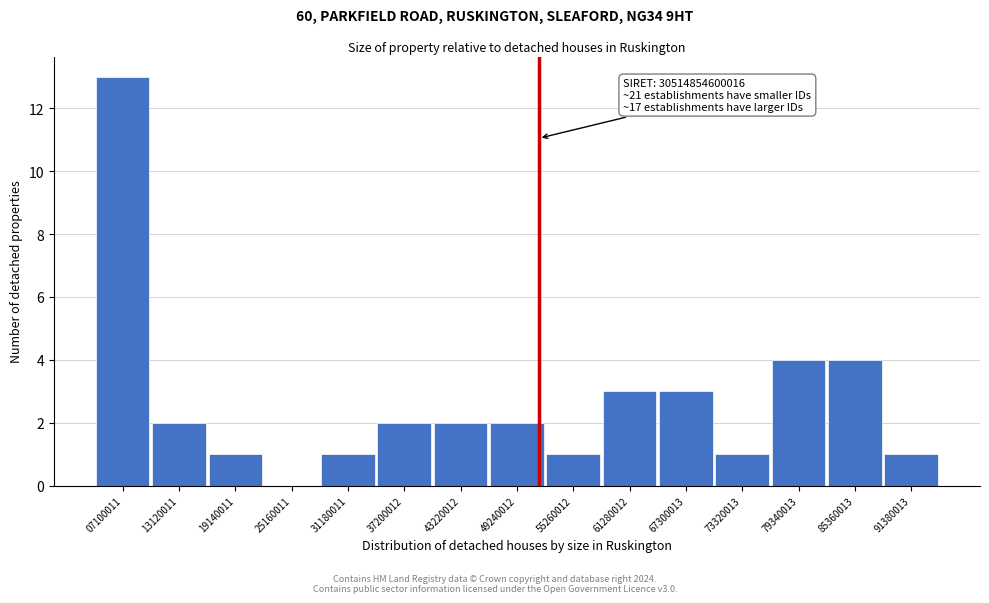

Reading right to left, what are all the values shown in this chart?

91380013=1	85360013=4	79340013=4	73320013=1	67300013=3	61280012=3	55260012=1	49240012=2	43220012=2	37200012=2	31180011=1	25160011=0	19140011=1	13120011=2	07100011=13